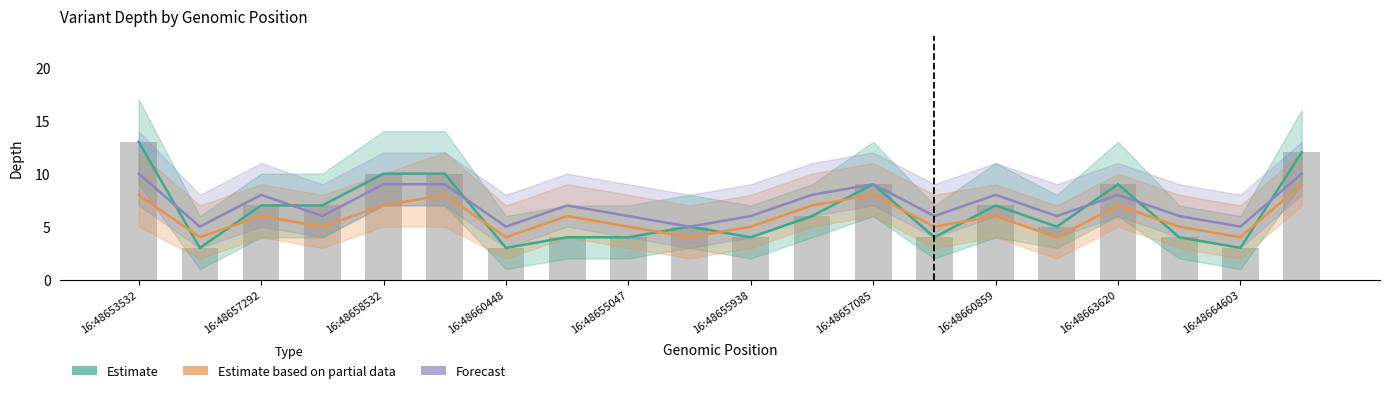

How many distinct data groups are displayed?

3